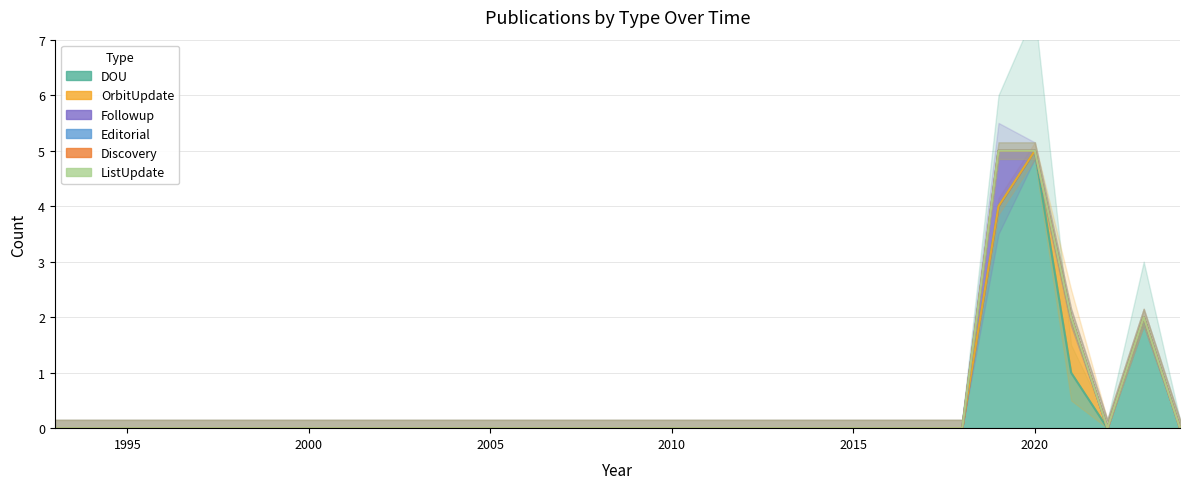

Reading left to right, transcribe all the data shown in this chart.

DOU: 0	0	0	0	0	0	0	0	0	0	0	0	0	0	0	0	0	0	0	0	0	0	0	0	0	0	4	5	1	0	2	0
OrbitUpdate: 0	0	0	0	0	0	0	0	0	0	0	0	0	0	0	0	0	0	0	0	0	0	0	0	0	0	0	0	1	0	0	0
Followup: 0	0	0	0	0	0	0	0	0	0	0	0	0	0	0	0	0	0	0	0	0	0	0	0	0	0	1	0	0	0	0	0
Editorial: 0	0	0	0	0	0	0	0	0	0	0	0	0	0	0	0	0	0	0	0	0	0	0	0	0	0	0	0	0	0	0	0
Discovery: 0	0	0	0	0	0	0	0	0	0	0	0	0	0	0	0	0	0	0	0	0	0	0	0	0	0	0	0	0	0	0	0
ListUpdate: 0	0	0	0	0	0	0	0	0	0	0	0	0	0	0	0	0	0	0	0	0	0	0	0	0	0	0	0	0	0	0	0